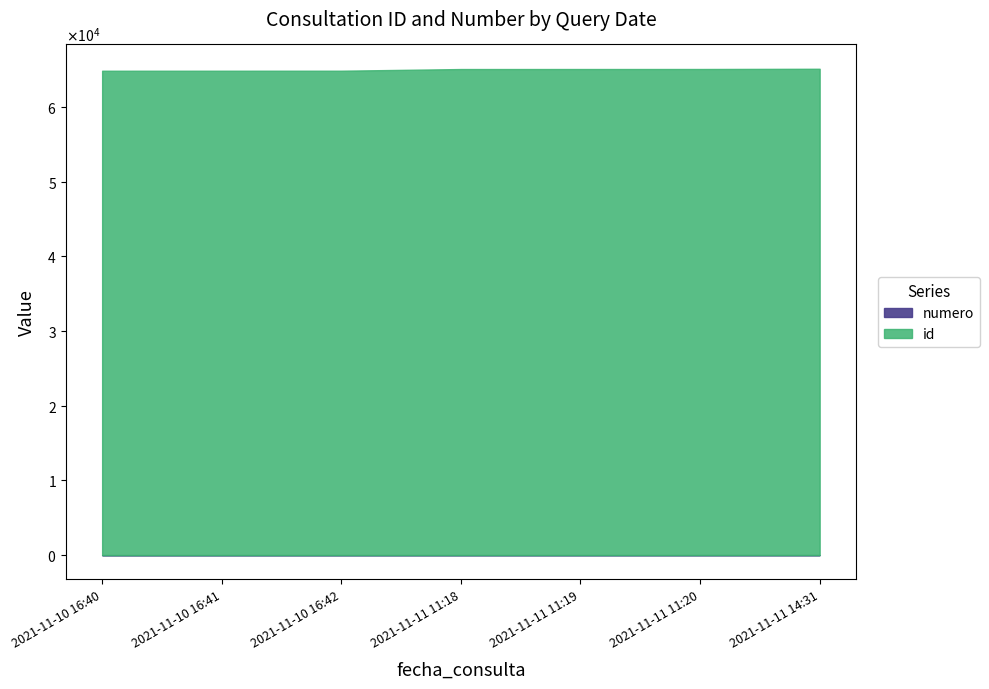

What is the sum of all id values?

454733